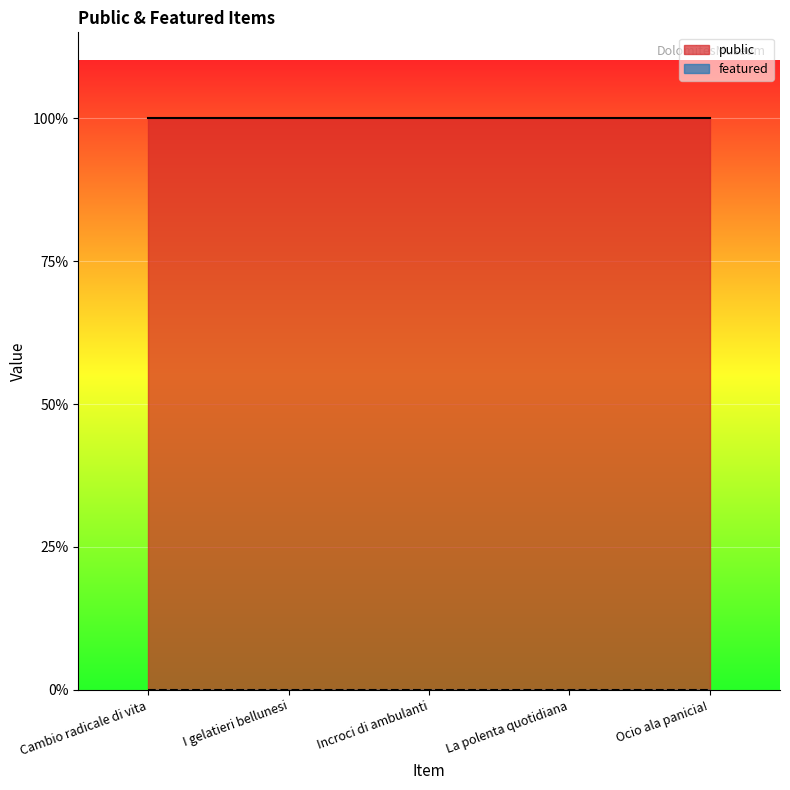

Which category has the highest value across all series?

Cambio radicale di vita